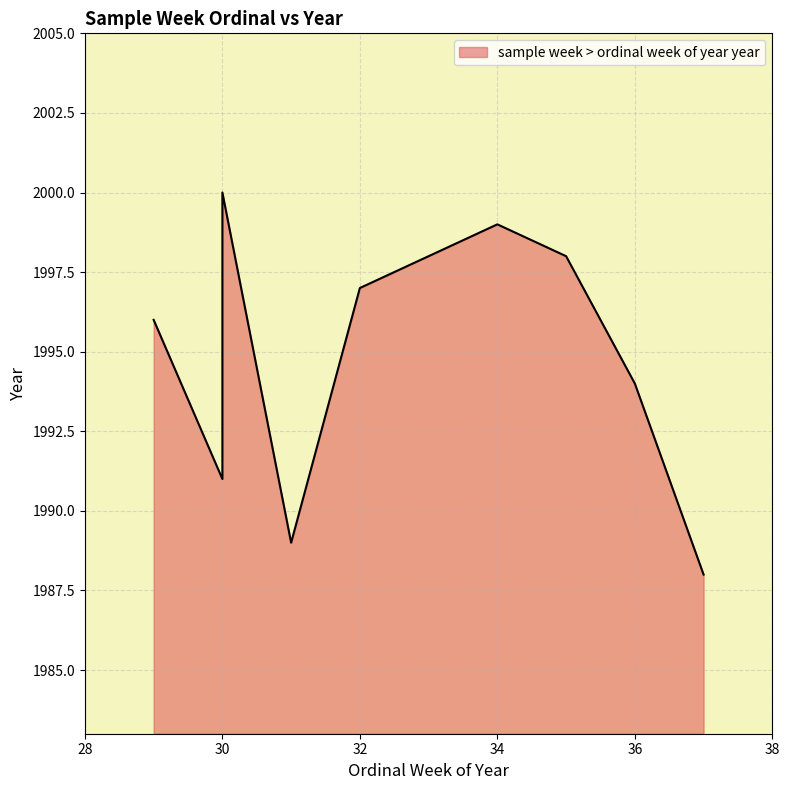

How many lines are shown in the chart?

1